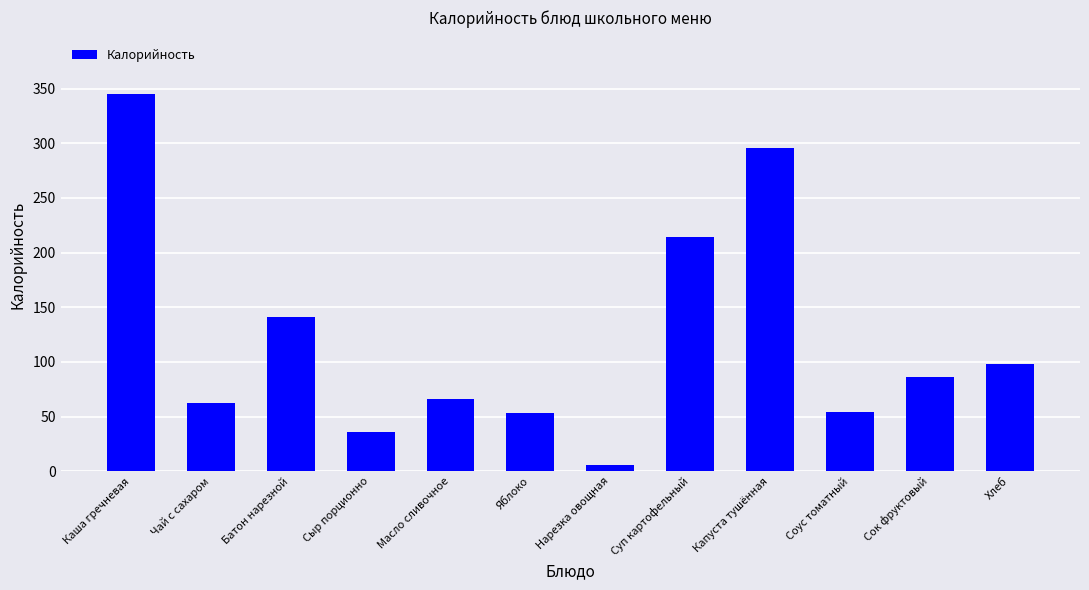

Read the value at Хлеб, to the nearest 5.

100